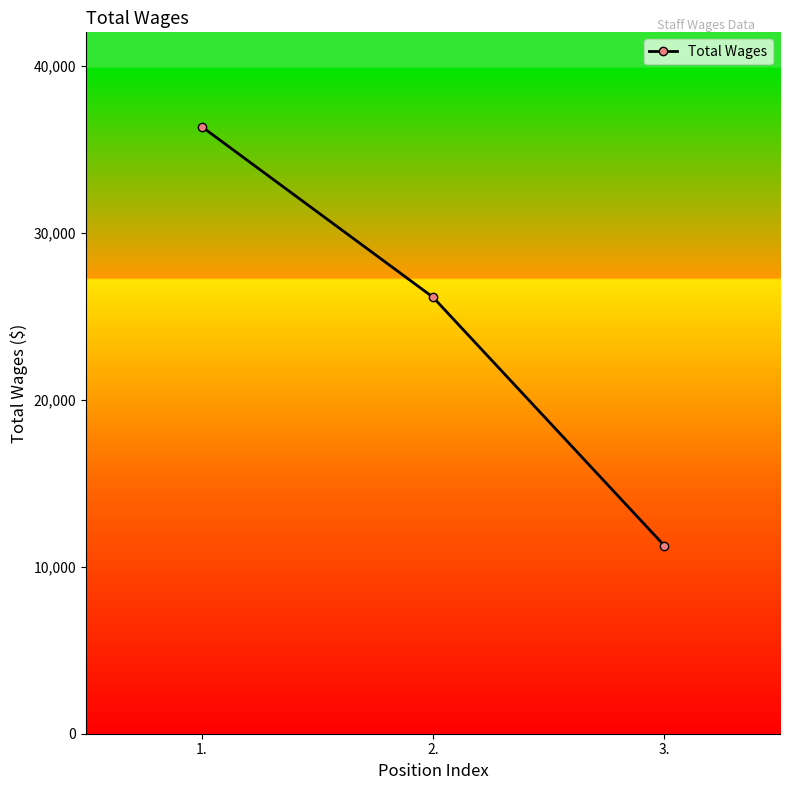

What is the value of the 1st point from the left?

36356